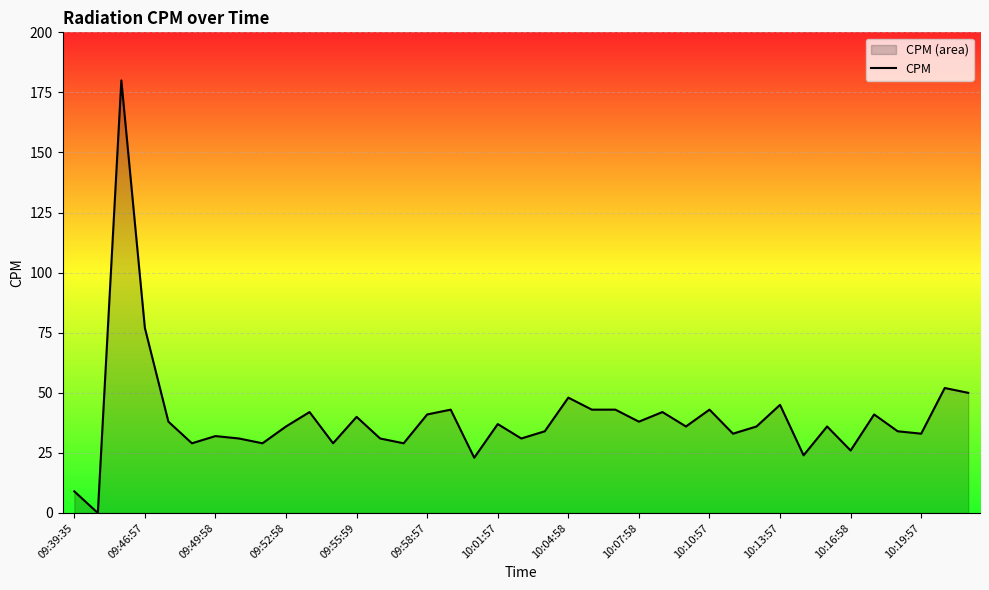

Approximately how many times larger is the value at 35 compared to 14?

1.2